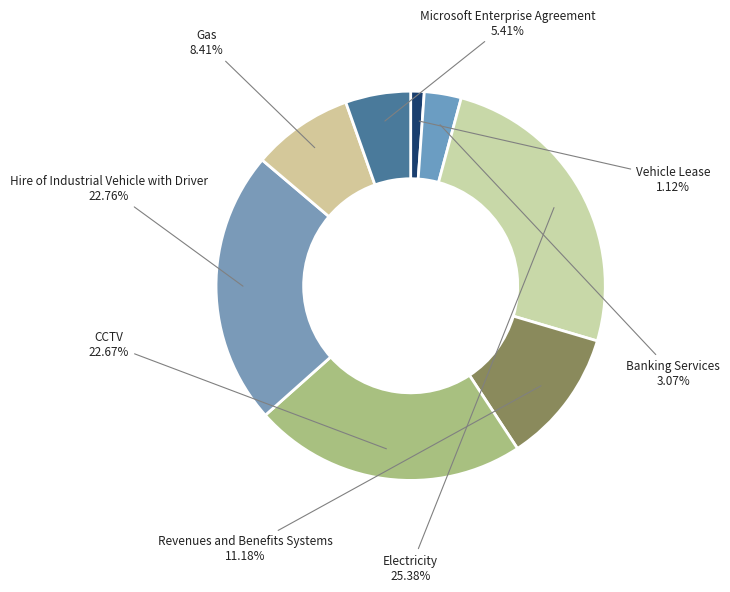

Rank the categories by value from lowest to highest.

Vehicle Lease, Banking Services, Microsoft Enterprise Agreement, Gas, Revenues and Benefits Systems, CCTV, Hire of Industrial Vehicle with Driver, Electricity